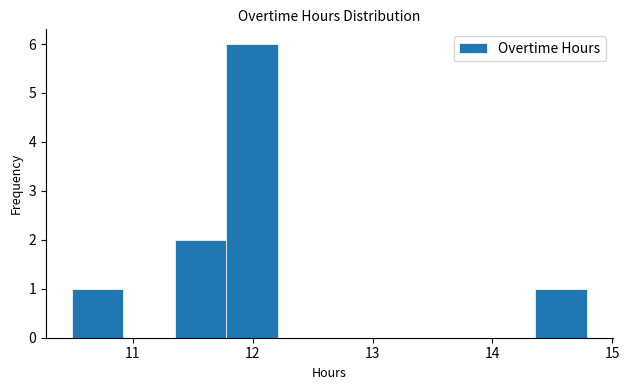

What is the height of the bar covering 14.36 to 14.79 on the x-axis? Neither the bar edges nor the heights are printed on the chart, so give them approximately, as read against the axes.

1